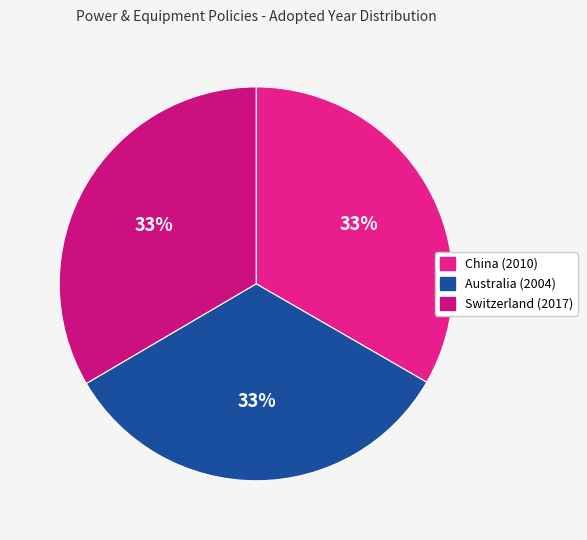

Is there any slice that represents more than half of the pie?

No